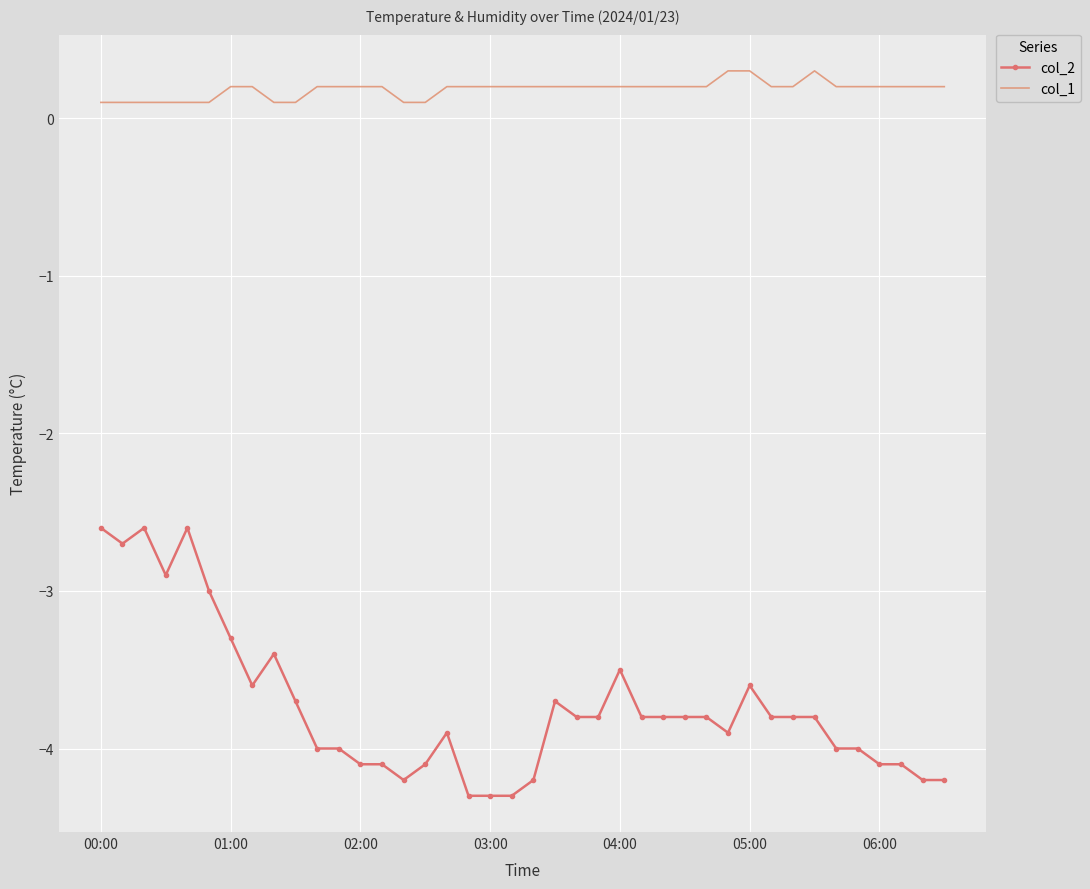

True or false: col_1 and col_2 cross at least once.

False